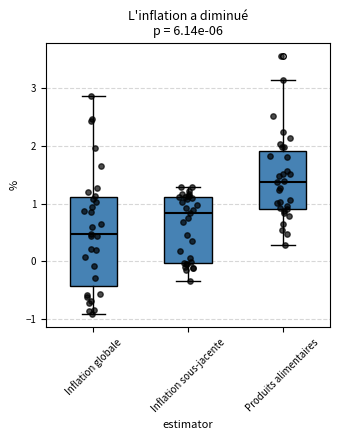

Reading left to right, read every box against the y-axis: the position of its median line, the range the box covers, and the ends of its whiskers. The values are not printed on the chart, so give them approximately, as read against the axis.

Inflation globale: median 0.5, box -0.4 to 1.1, whiskers -0.9 to 2.9
Inflation sous-jacente: median 0.8, box 0.0 to 1.1, whiskers -0.3 to 1.3
Produits alimentaires: median 1.4, box 0.9 to 1.9, whiskers 0.3 to 3.1